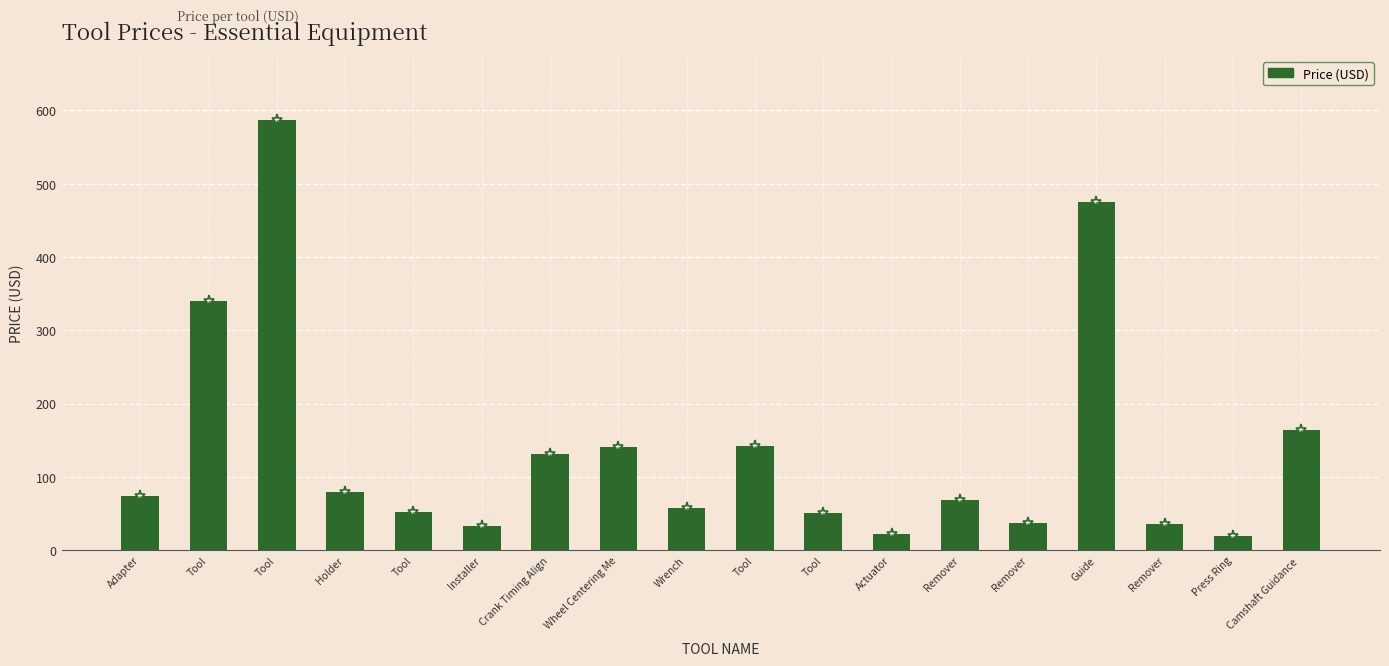

Is it true that the value at Installer is 33.5?

True